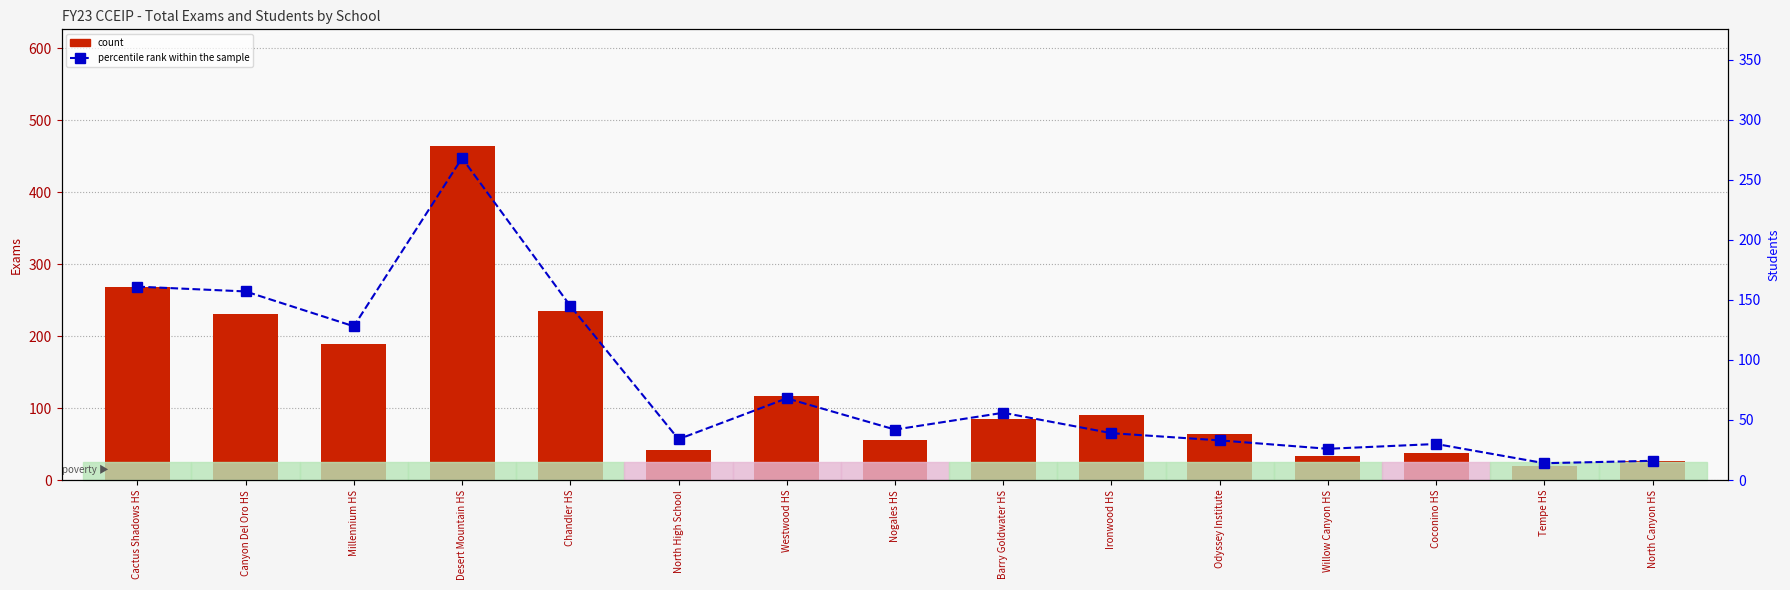

Is the value of count at Westwood HS greater than the value of percentile rank within the sample at Millennium HS?

No